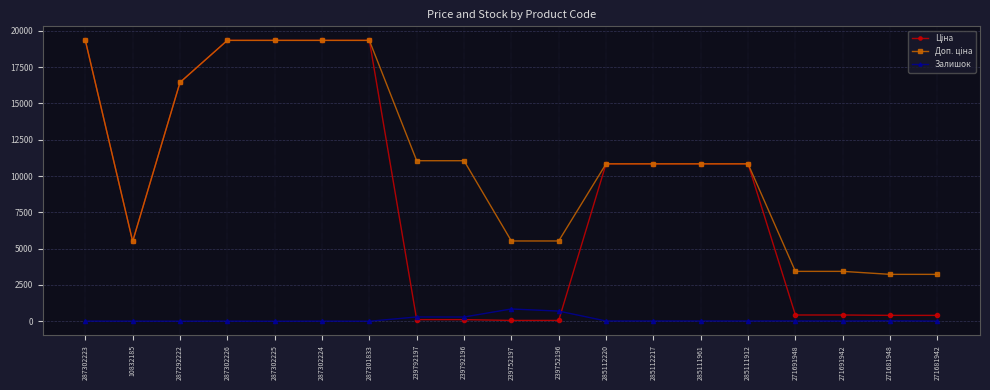

What is the value of the Залишок point at the 11th from the left?

698.0